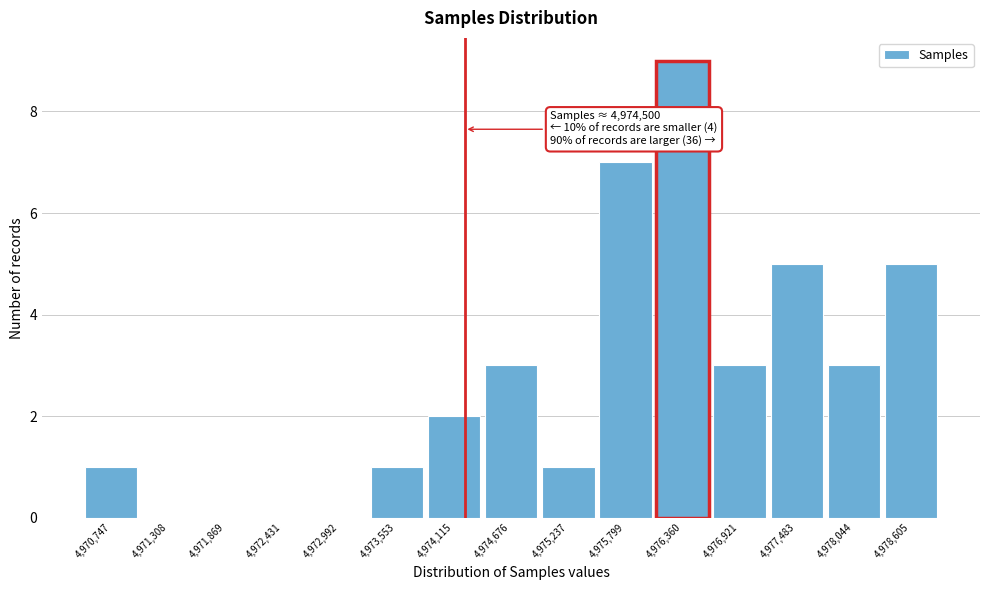

Reading left to right, list all the values displayed in this chart.

4,970,747=1	4,971,308=0	4,971,869=0	4,972,431=0	4,972,992=0	4,973,553=1	4,974,115=2	4,974,676=3	4,975,237=1	4,975,799=7	4,976,360=9	4,976,921=3	4,977,483=5	4,978,044=3	4,978,605=5